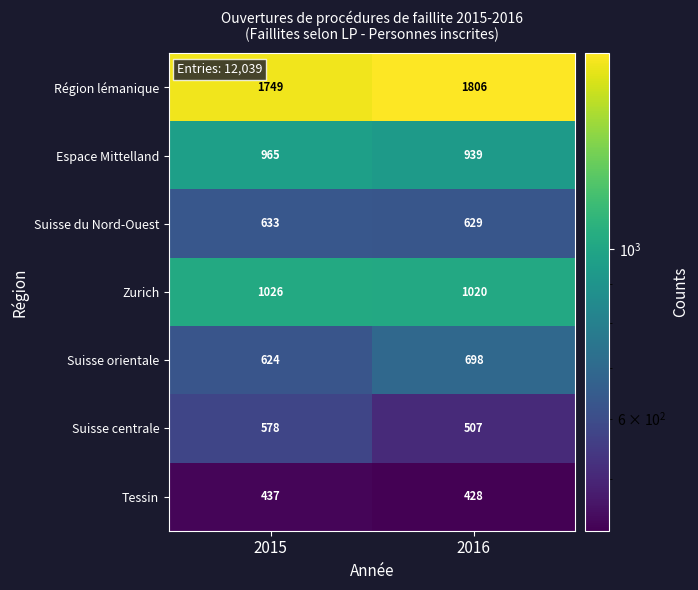

At how many categories does at least one series exceed 1266?

2